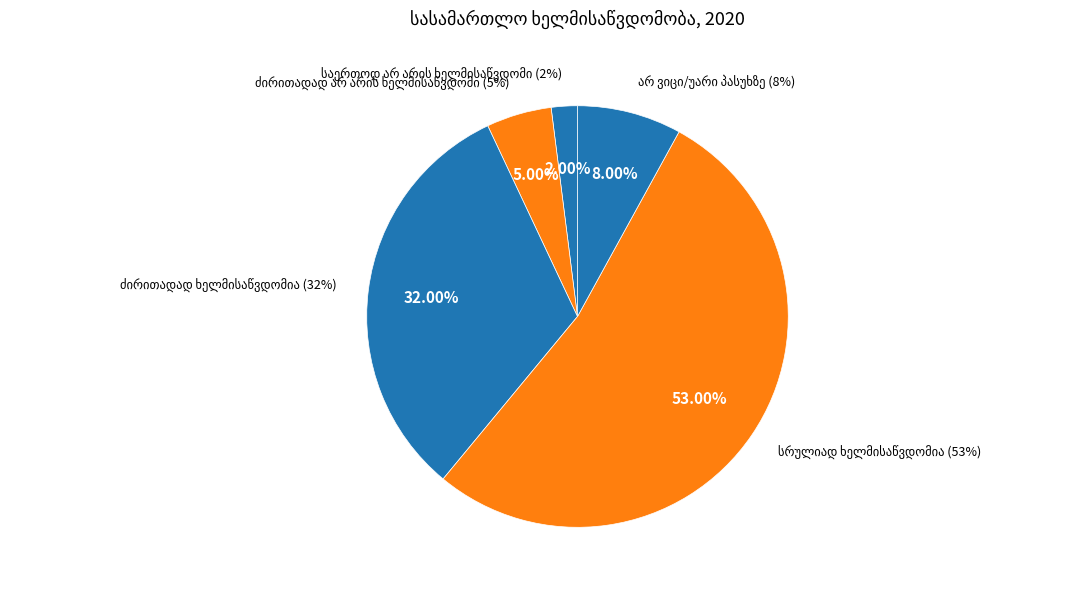

To the nearest percent, what is the difference between the სრულიად ხელმისაწვდომია and ძირითადად ხელმისაწვდომია slice percentages?

21%